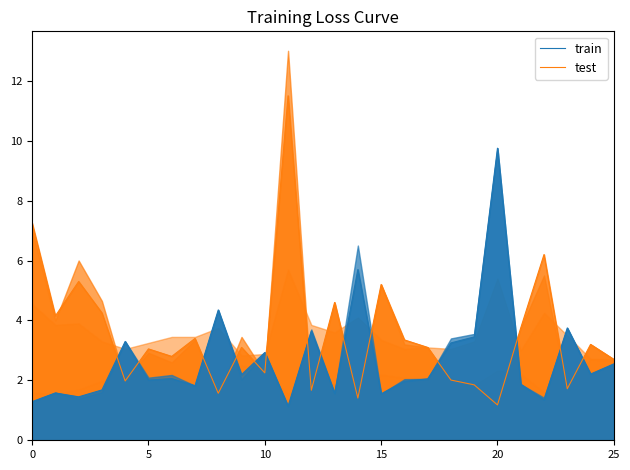

What is the maximum value for train?

9.8